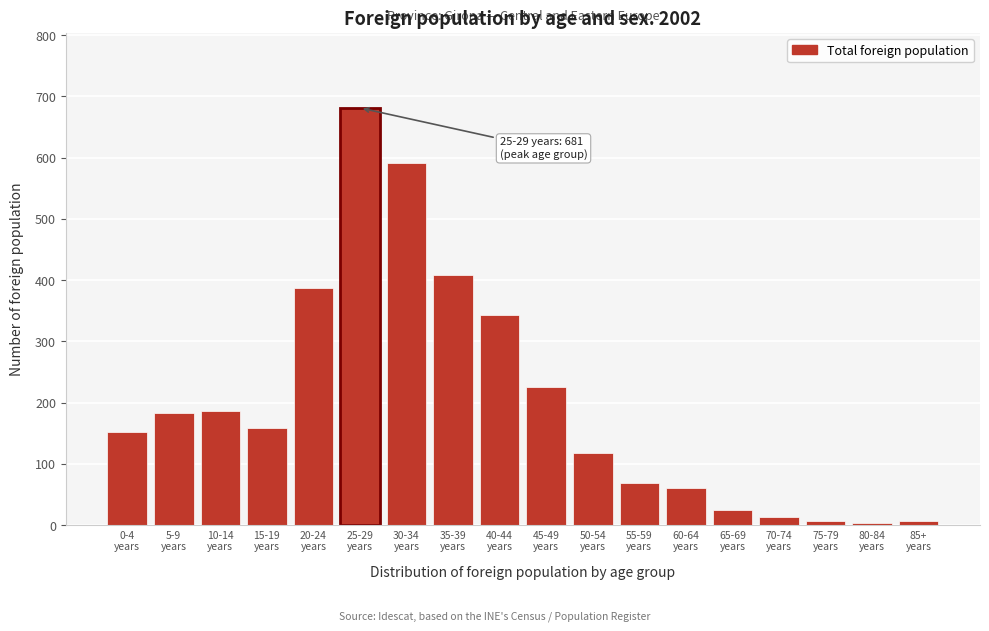

What is the sum of all values?

3615